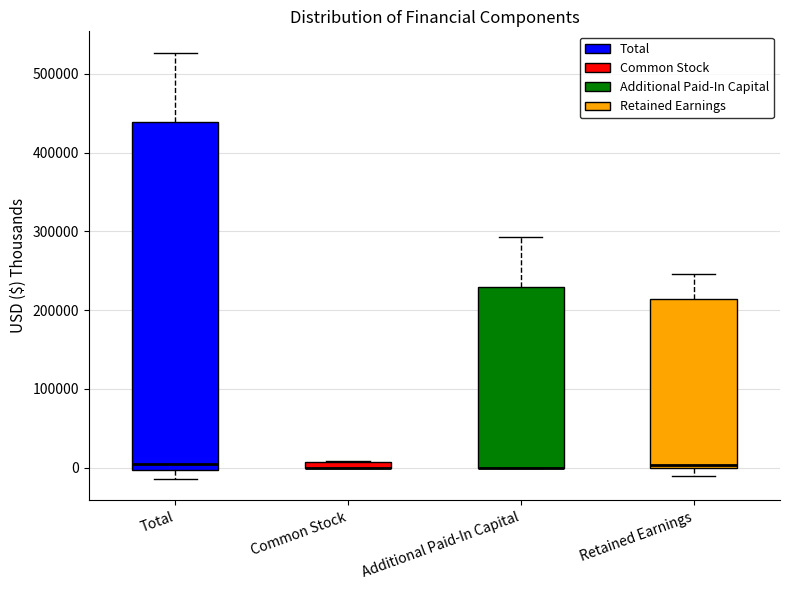

Which box is the tallest, from its lower edge to its upper edge?

Total